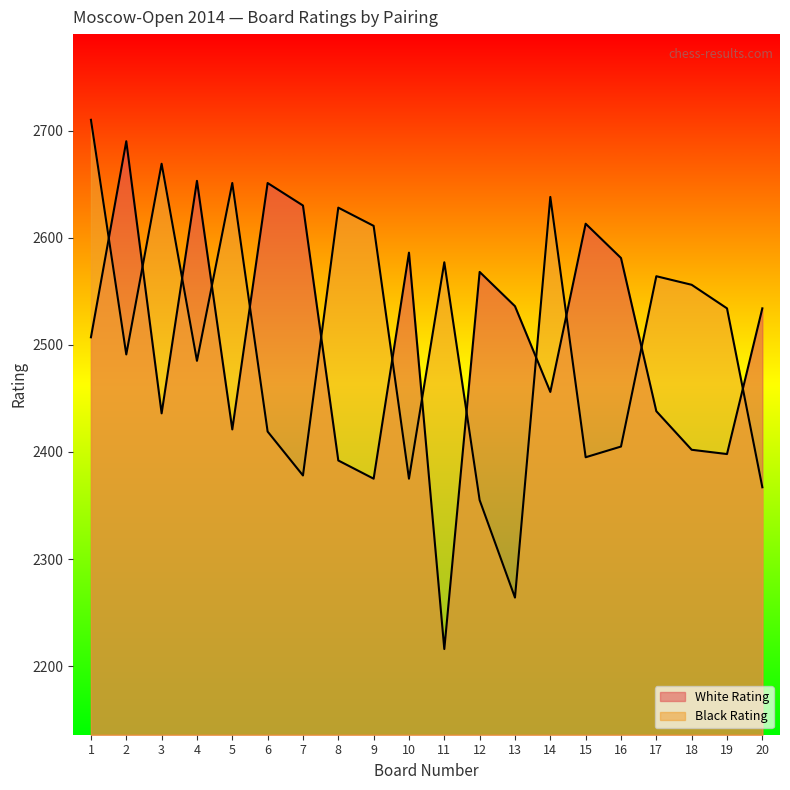

Between which two adjacent categories do Black Rating and White Rating first intersect?

1 and 2